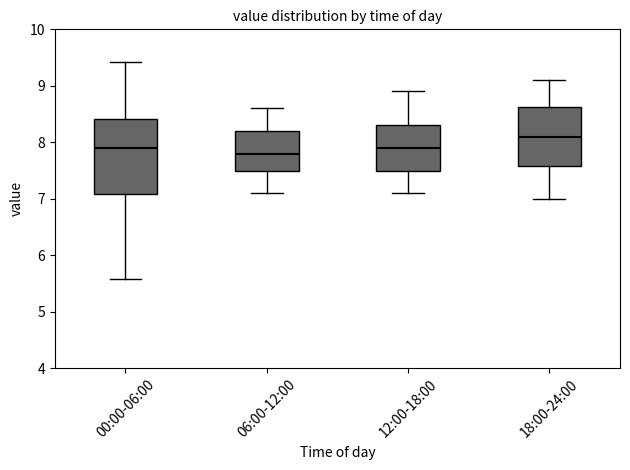

Reading left to right, read every box against the y-axis: the position of its median line, the range the box covers, and the ends of its whiskers. The values are not printed on the chart, so give them approximately, as read against the axis.

00:00-06:00: median 7.9, box 7.1 to 8.4, whiskers 5.6 to 9.4
06:00-12:00: median 7.8, box 7.5 to 8.2, whiskers 7.1 to 8.6
12:00-18:00: median 7.9, box 7.5 to 8.3, whiskers 7.1 to 8.9
18:00-24:00: median 8.1, box 7.6 to 8.6, whiskers 7.0 to 9.1